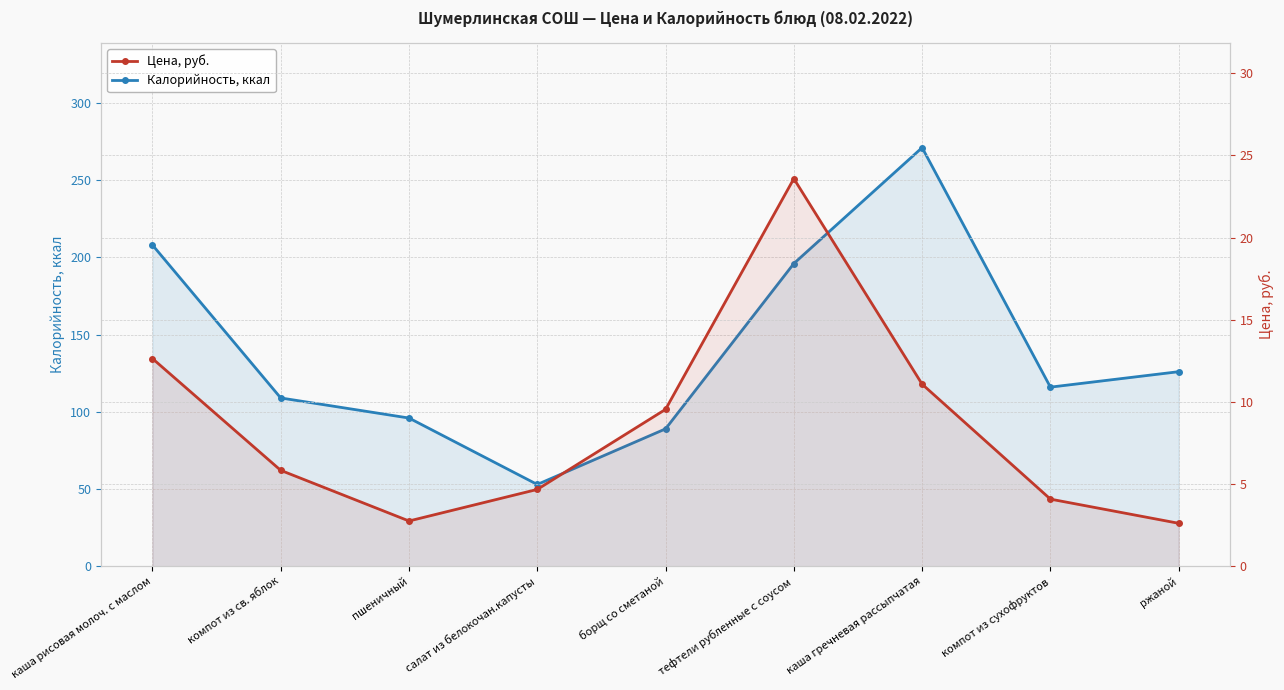

What is the difference between the maximum and second lowest values in the Цена, руб. series?

20.8